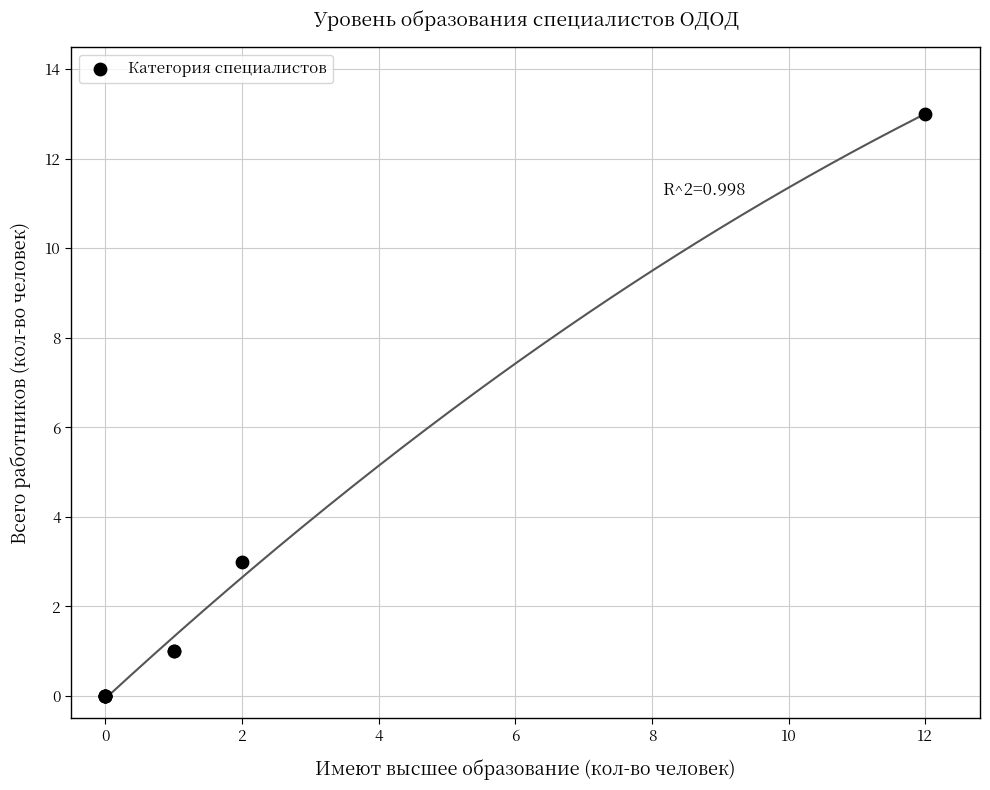

What Y value in the scatter plot is closest to 6?

3